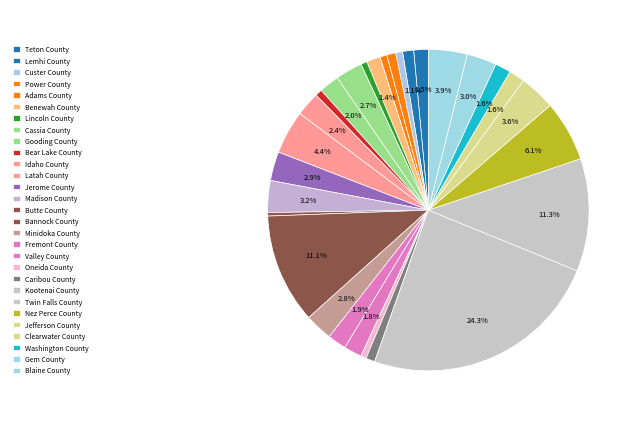

Combined, what portion of the pie is Minidoka County and Twin Falls County?

14.1%